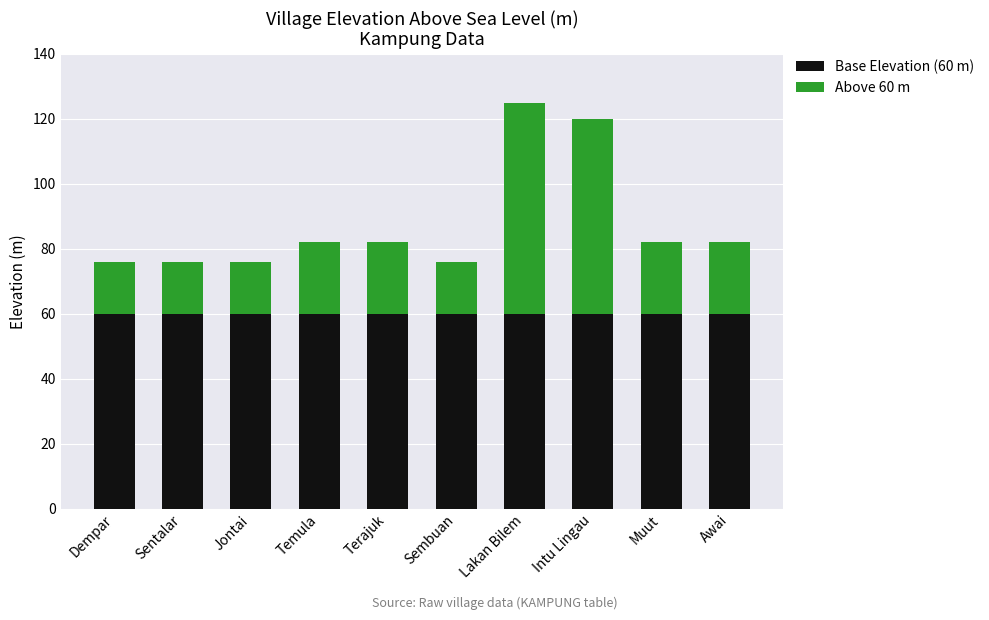

Is it true that Base Elevation (60 m) equals 60 at Lakan Bilem?

True